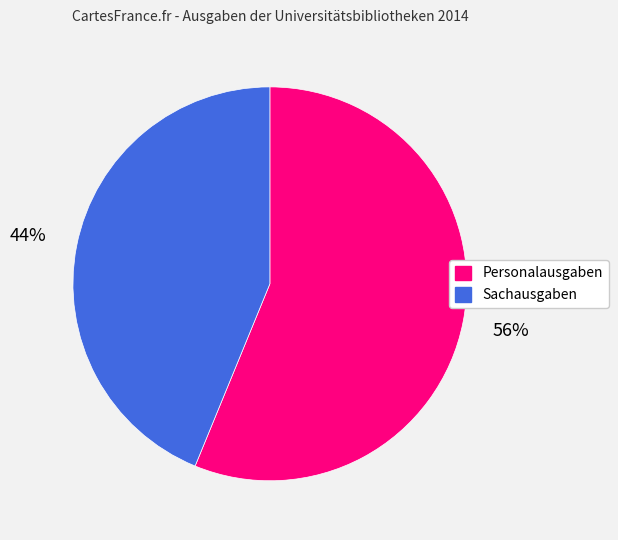

Is it true that Sachausgaben is 44% of the pie?

True